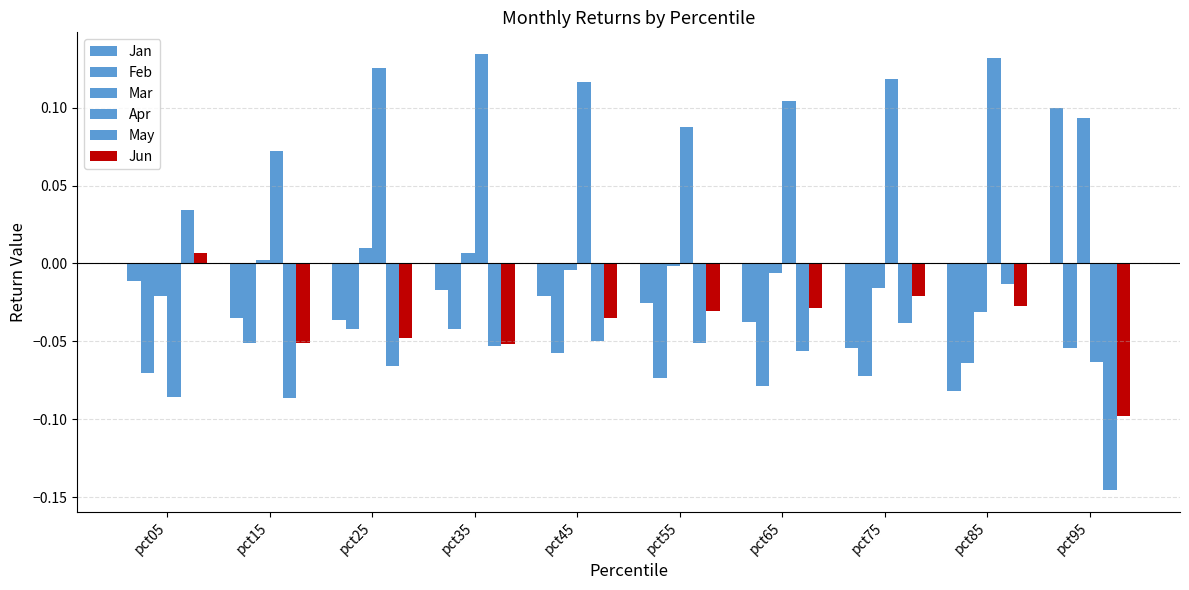

True or false: Mar has a value of 0.0 at pct25.

False